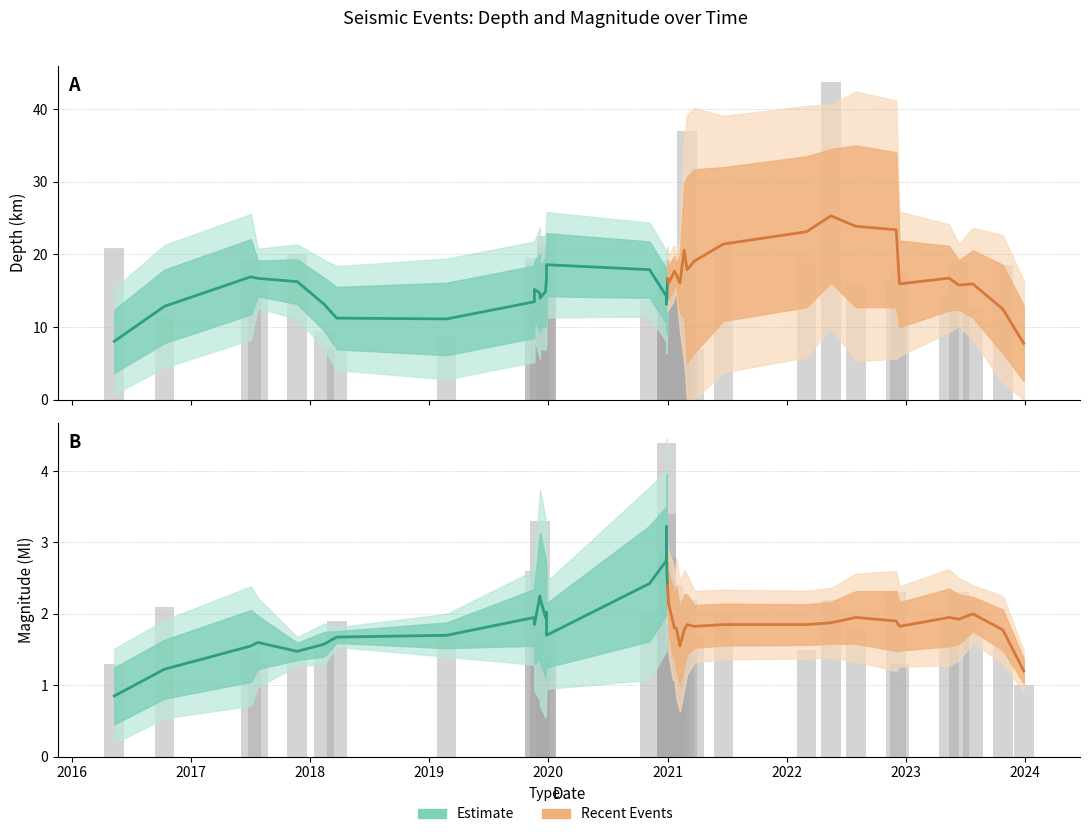

What is the value of the Depth bar at the 38th from the left?

19.3